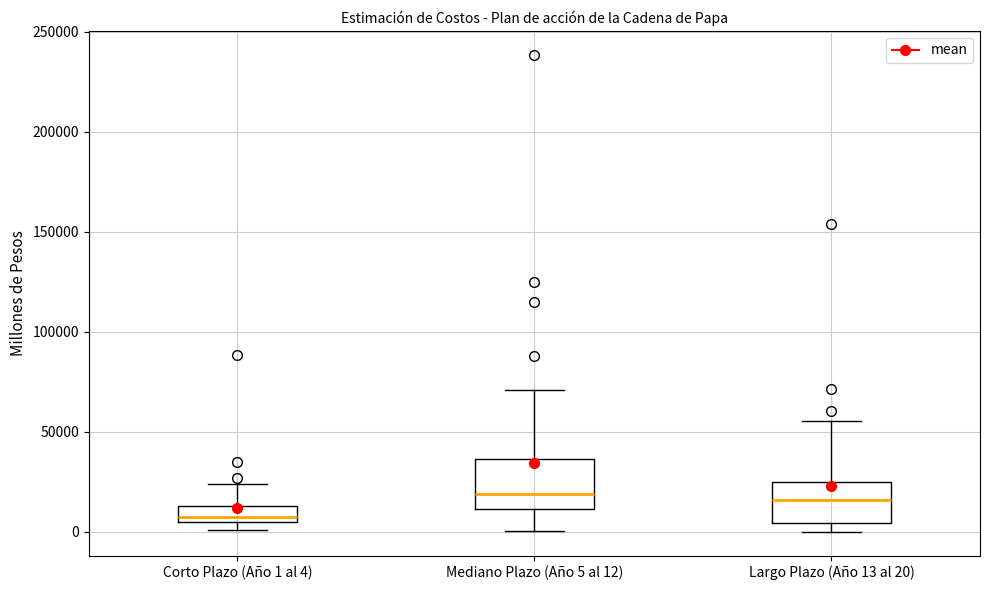

Where is the lower edge of the box for Corto Plazo (Año 1 al 4) on the y-axis? The values are not printed on the chart, so give them approximately, as read against the axis.

5000